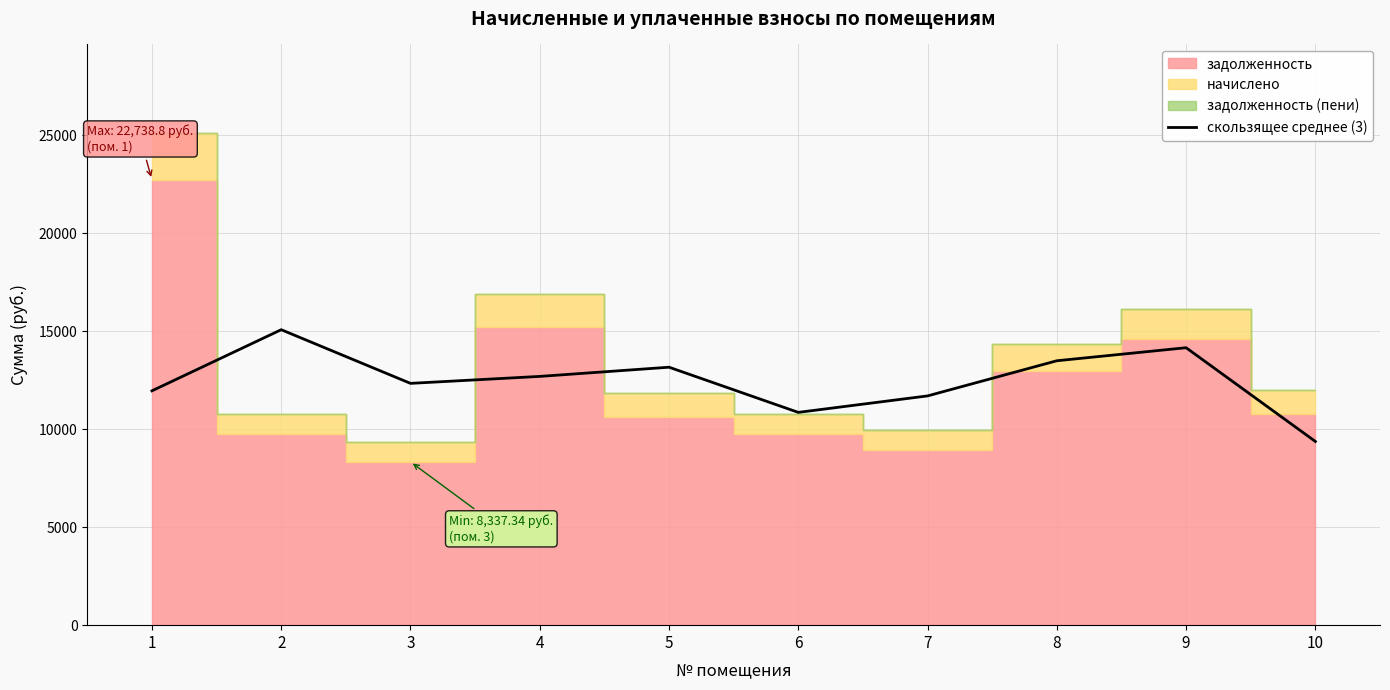

The value of скользящее среднее (3) at 1 is 11962.0. True or false?

True